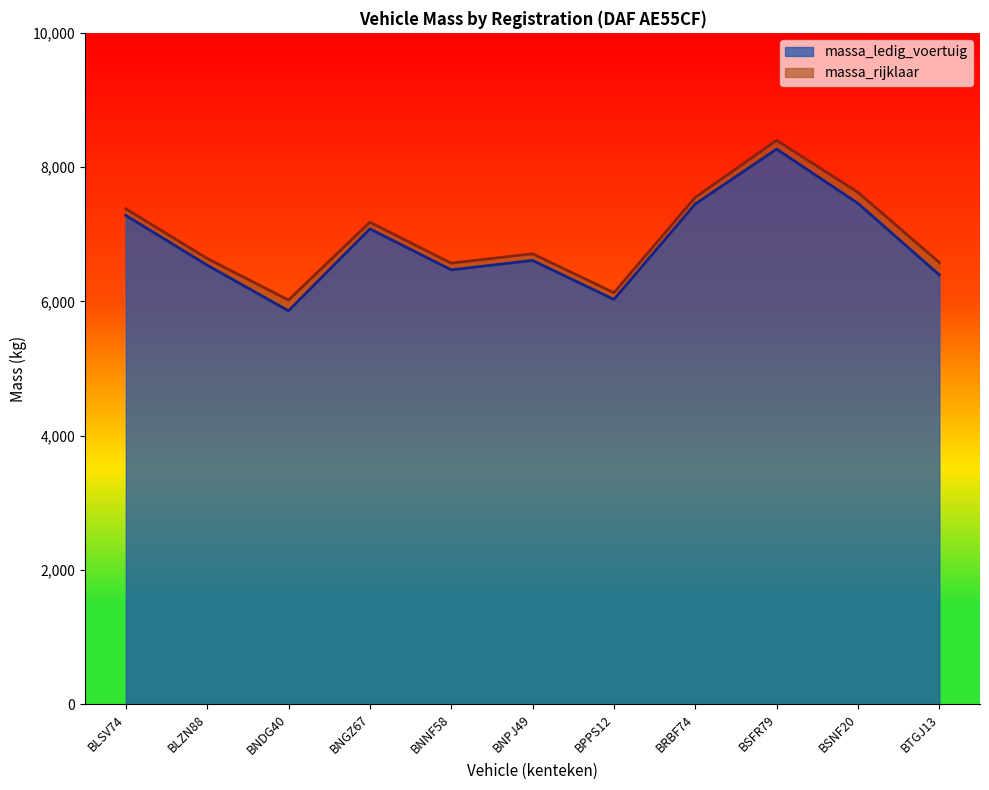

List the series in order of their overall mean, highest first.

massa_rijklaar, massa_ledig_voertuig